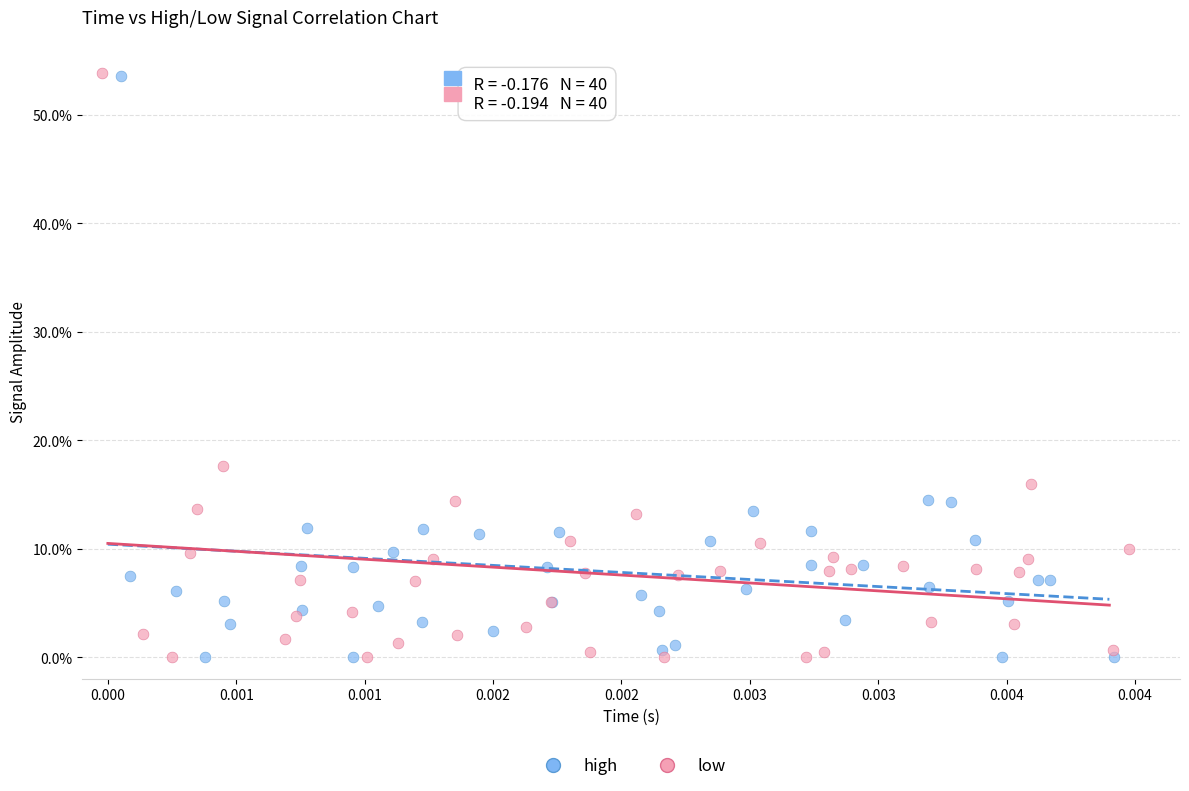

What are all the series names shown in the legend?

high, low